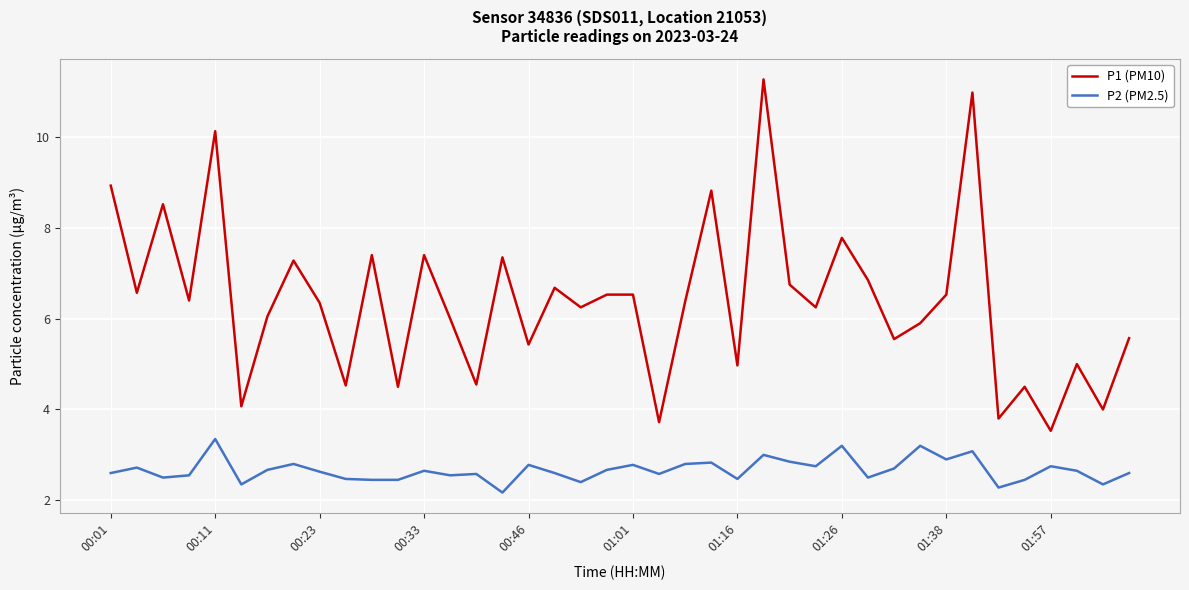

What is the difference between the maximum and minimum values in the P2 (PM2.5) series?

1.2